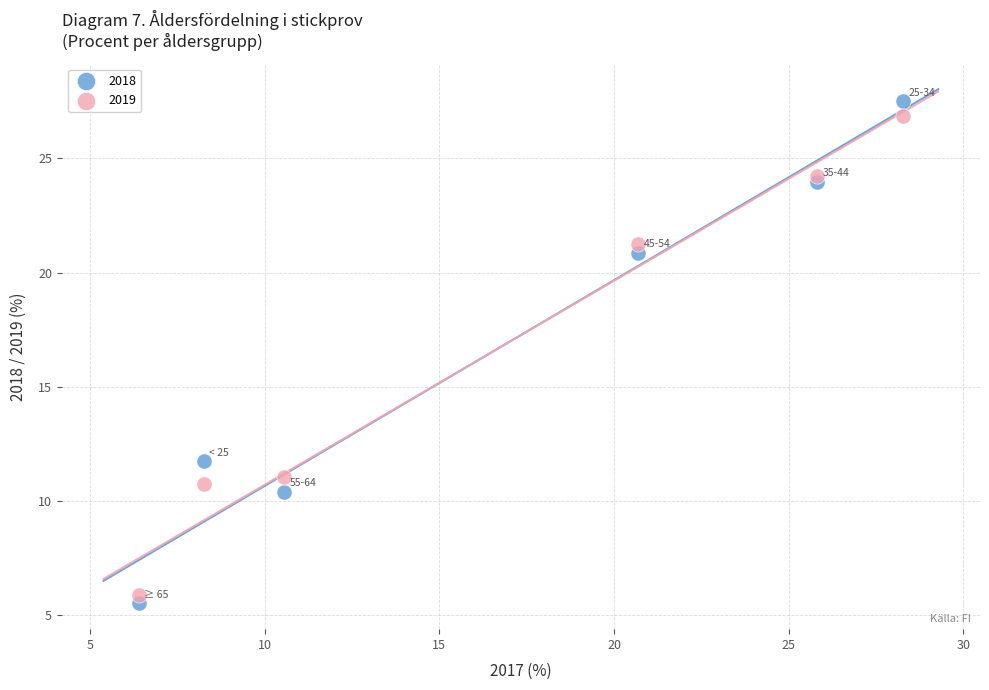

What is the X range (max minus min) for the scatter plot?

21.9